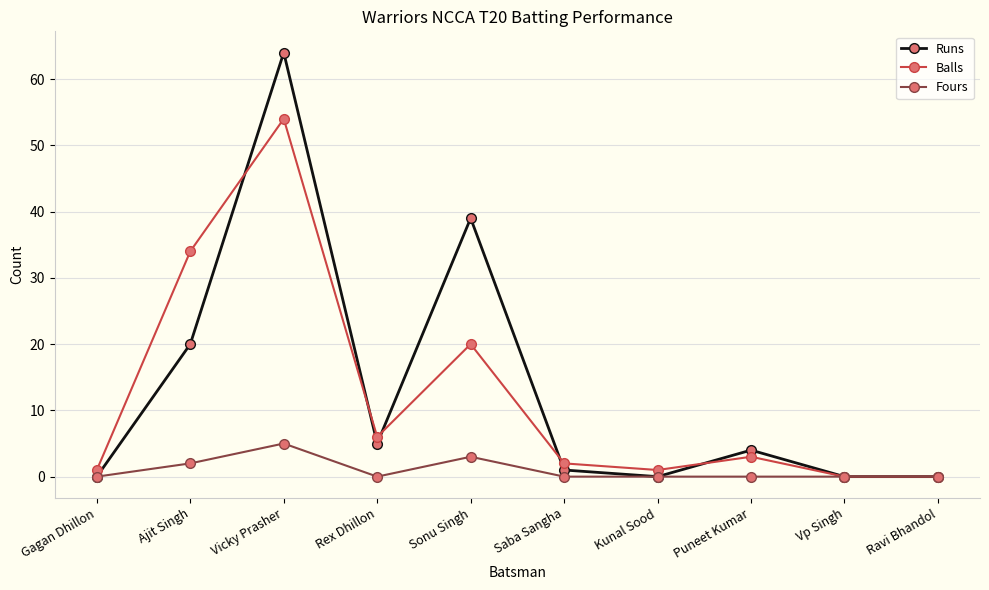

The Fours series shows 0 at Puneet Kumar. True or false?

True